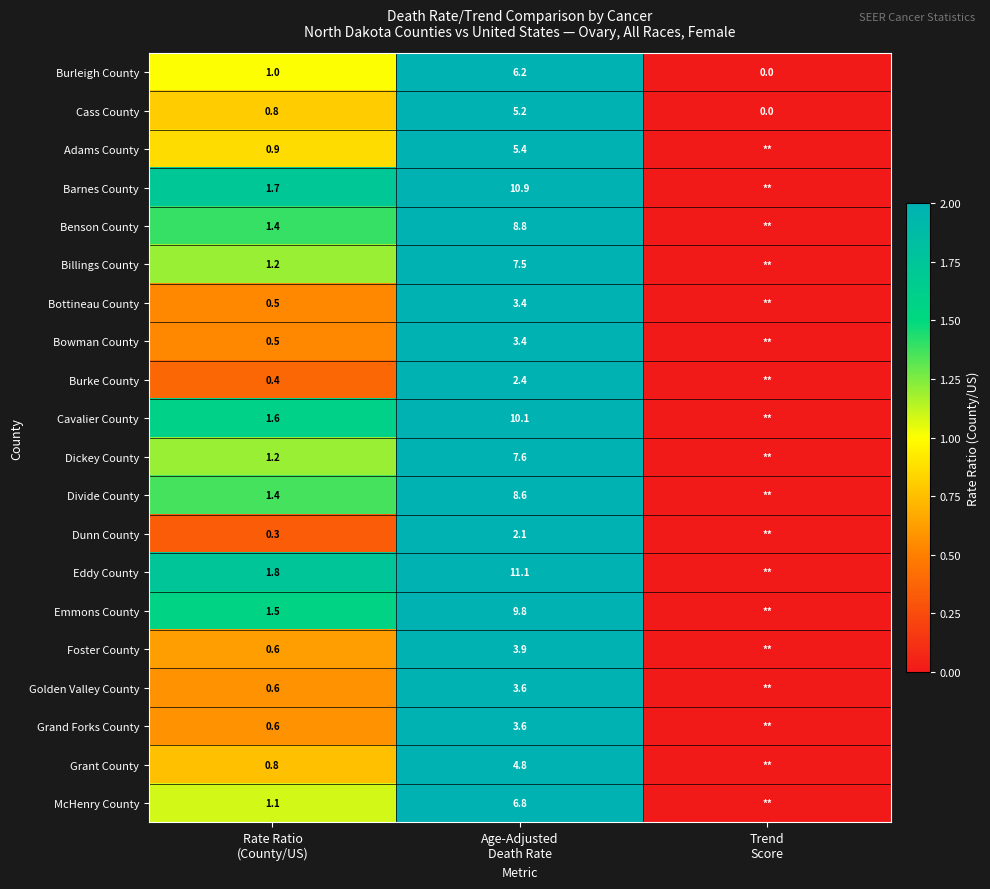

Which series has the largest total across all categories?

Eddy County